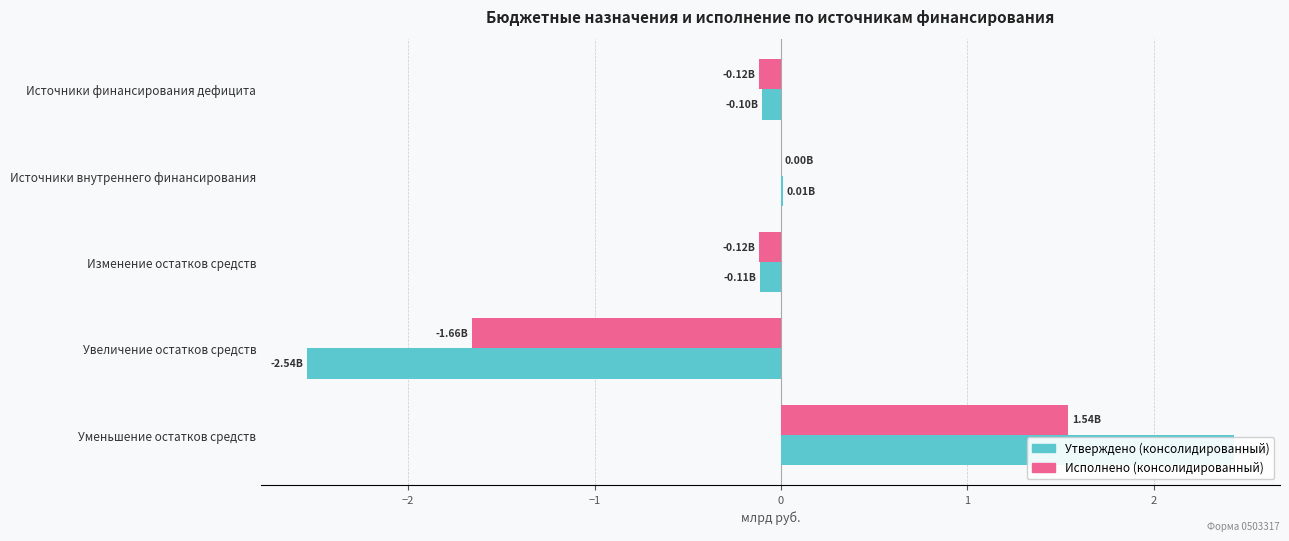

Count the number of data series in this chart.

2